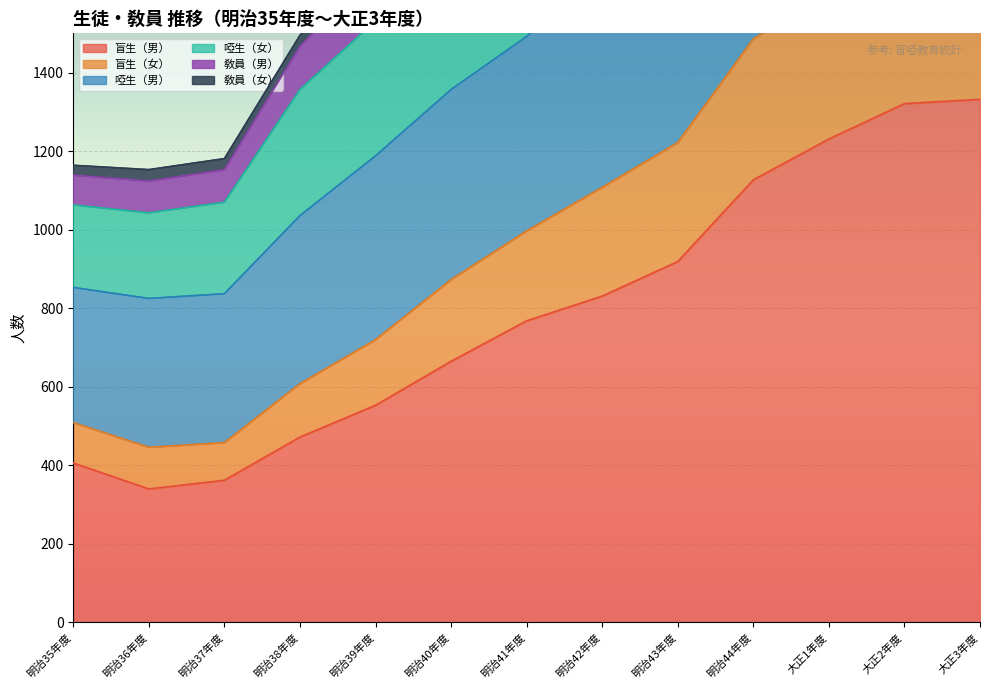

Is it true that 盲生（男） equals 665 at 明治40年度?

True